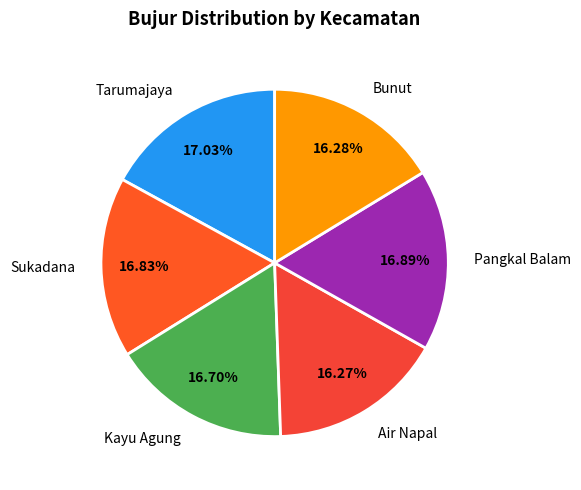

True or false: Air Napal accounts for 28% of the total.

False